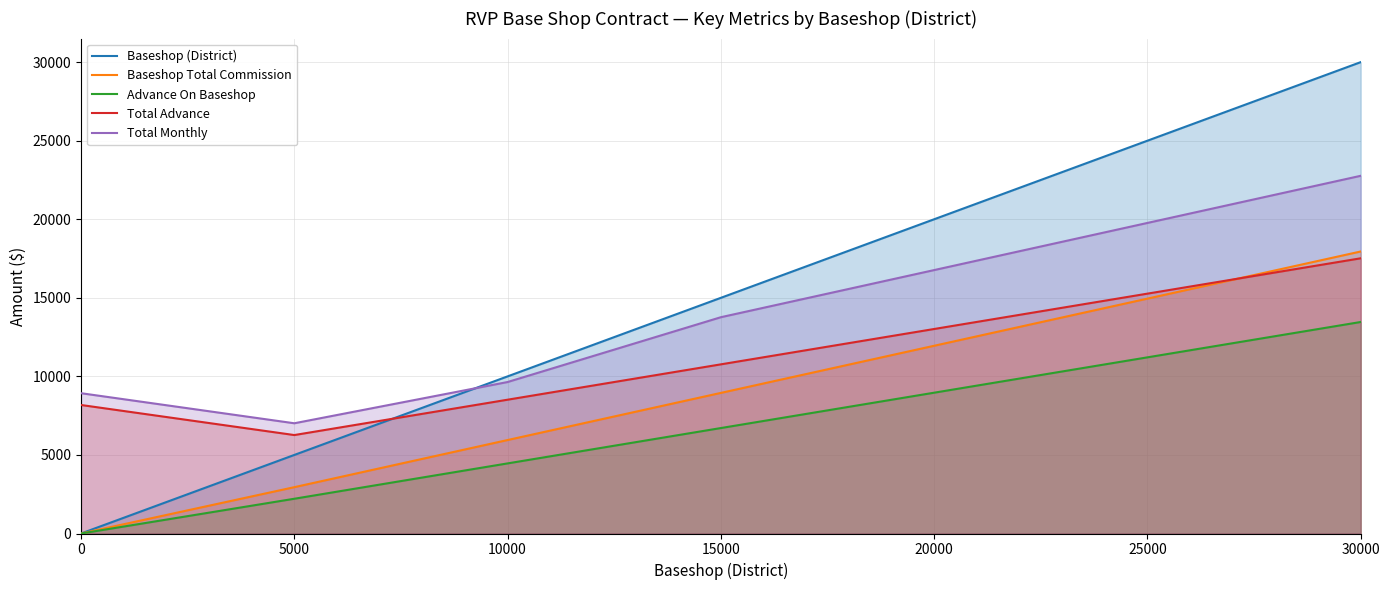

True or false: Baseshop Total Commission and Baseshop (District) cross at least once.

False